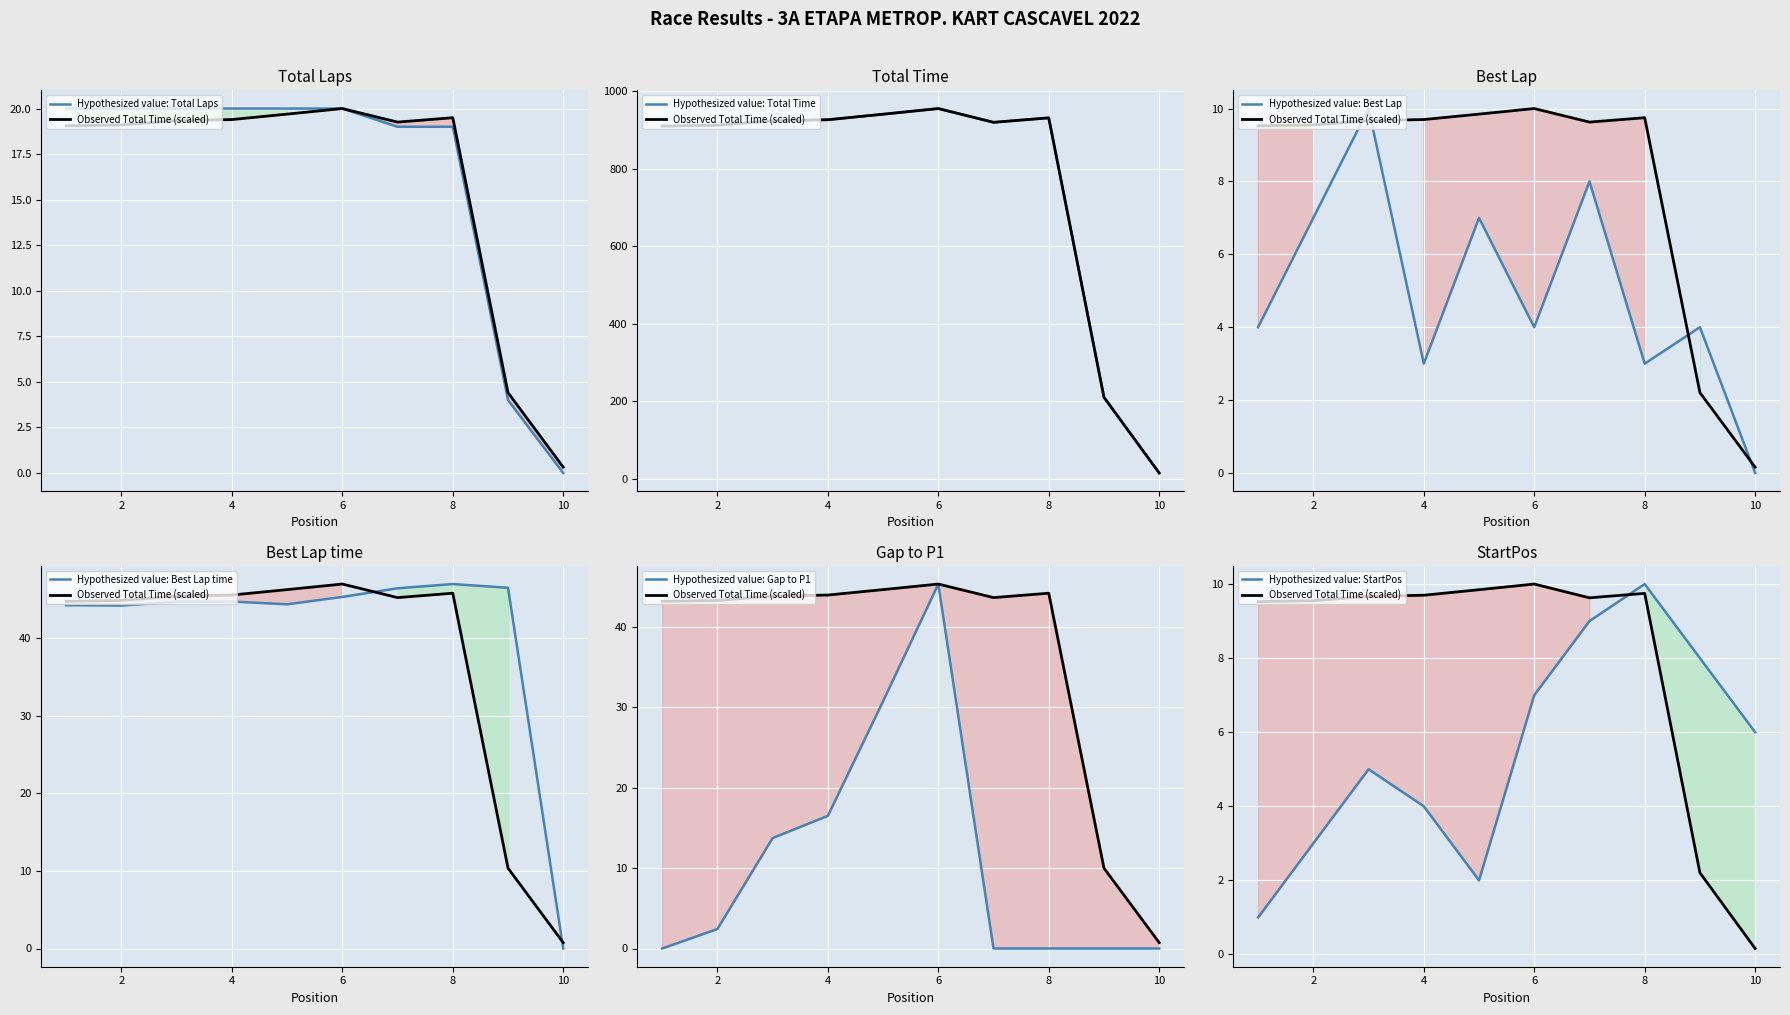

After their last crossing, which series has the higher values: Best Lap or Gap to P1?

Best Lap